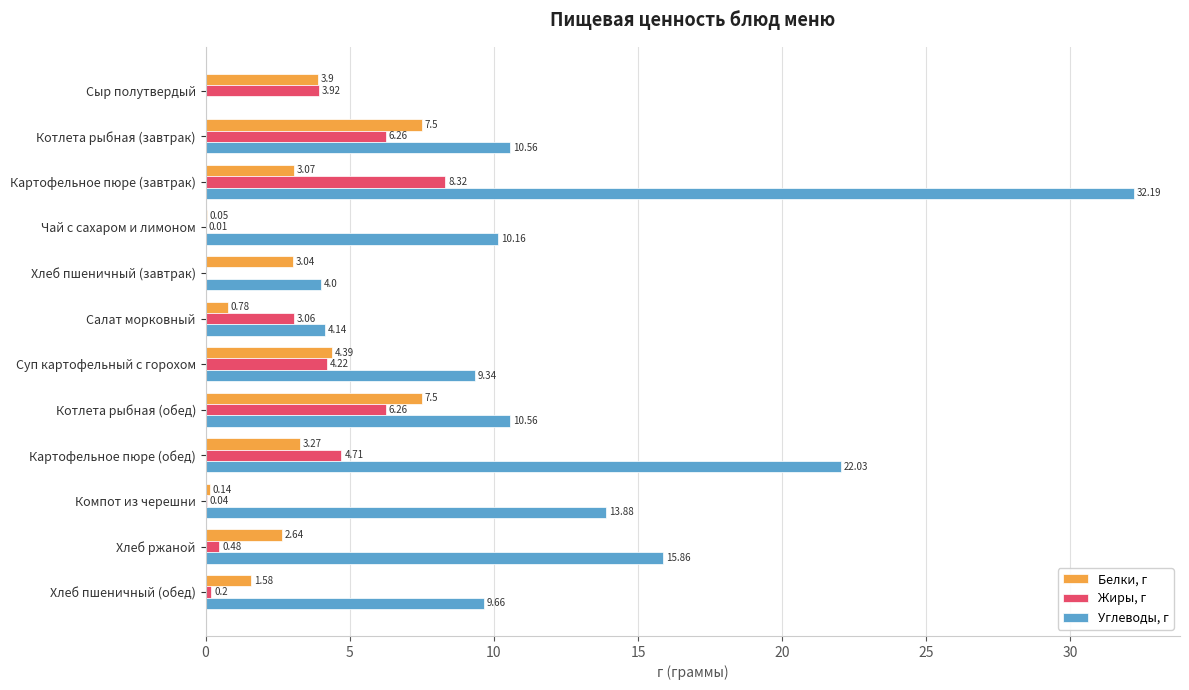

Which series changed the most between Картофельное пюре (завтрак) and Чай с сахаром и лимоном?

Углеводы, г